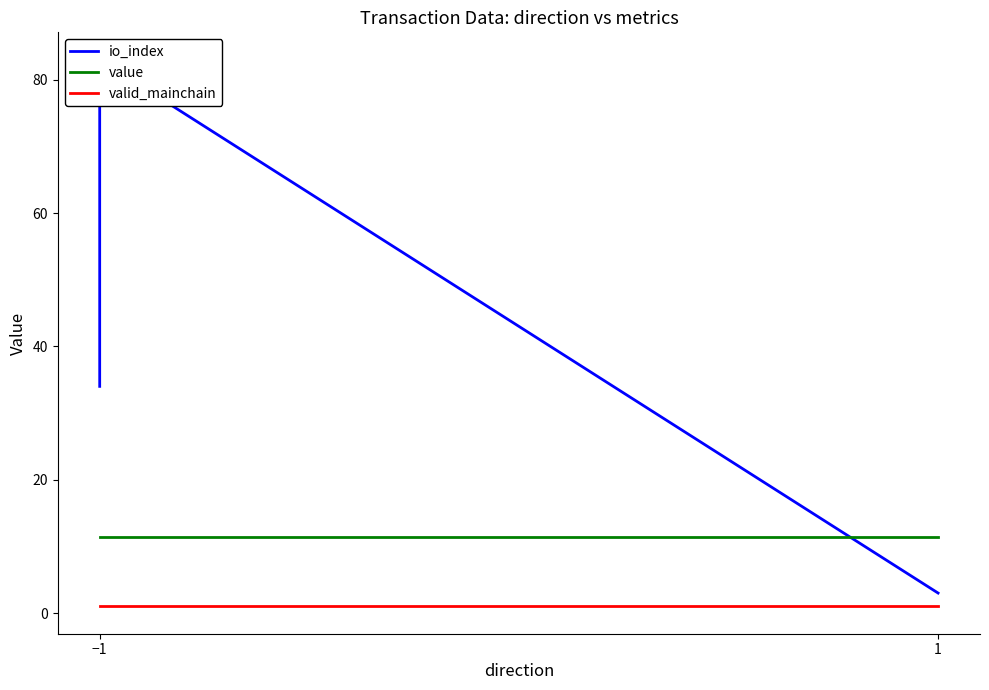

The value of io_index at −1 is 47.2. True or false?

False